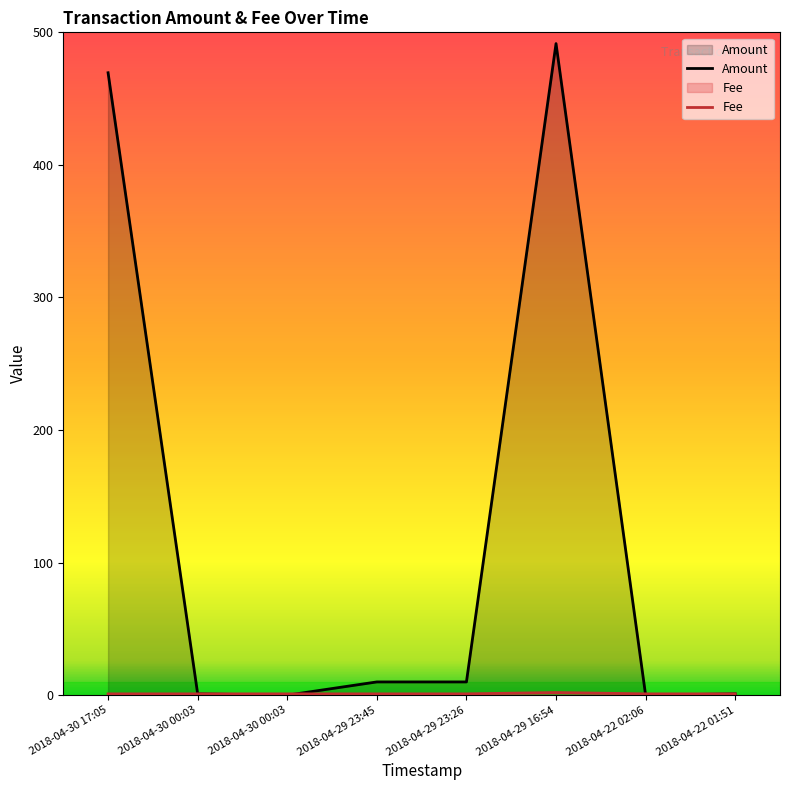

Count the Fee values in the range 1 to 2.

8